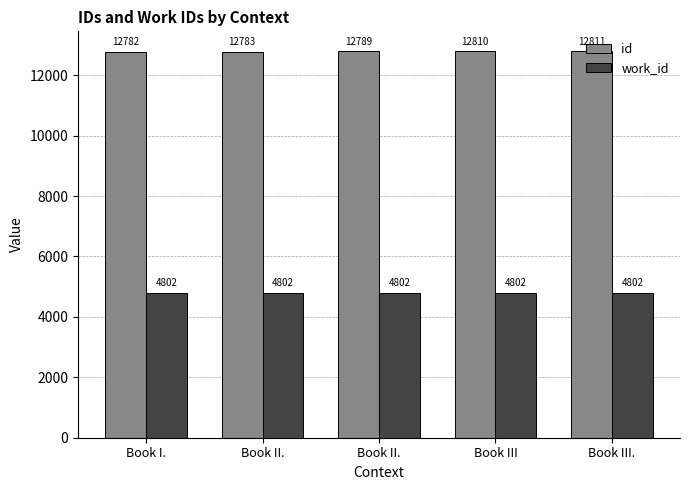

At how many categories does at least one series exceed 7958?

5